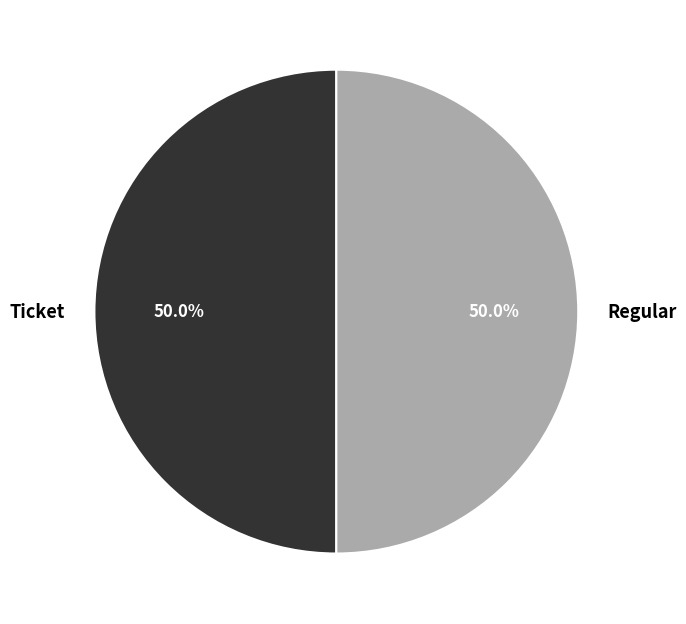

What is the total percentage of Regular and Ticket?

100.0%